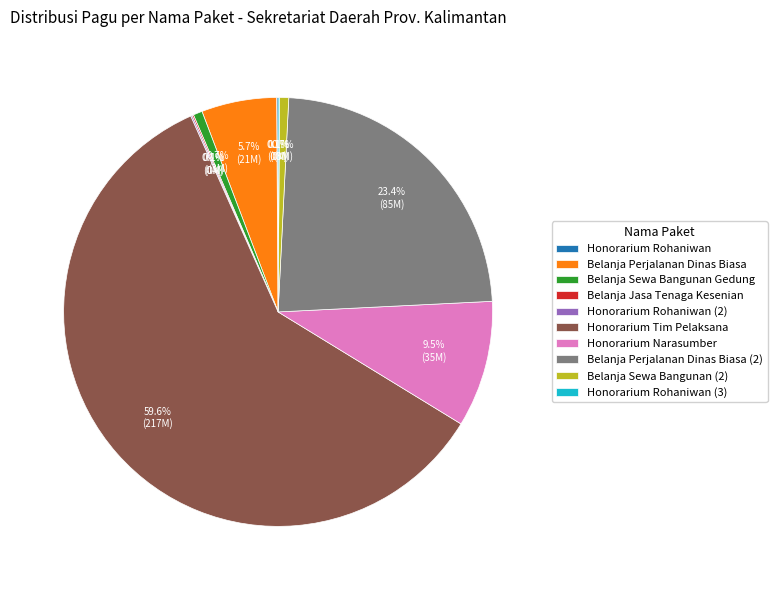

What is the ratio of the value at Belanja Perjalanan Dinas Biasa to the value at Honorarium Narasumber?

0.6